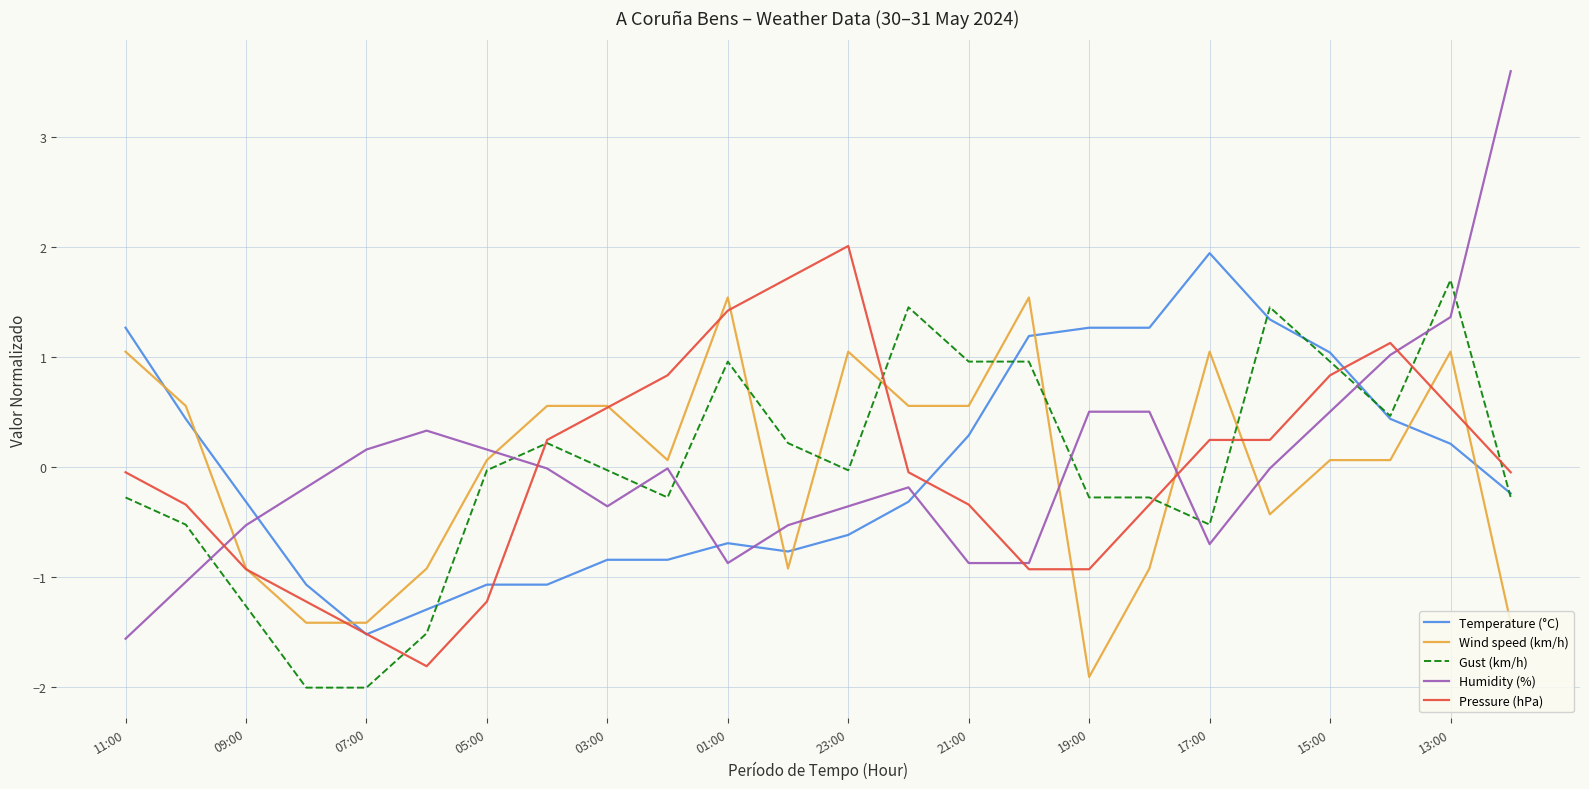

What are all the series names shown in the legend?

Temperature (°C), Wind speed (km/h), Gust (km/h), Humidity (%), Pressure (hPa)